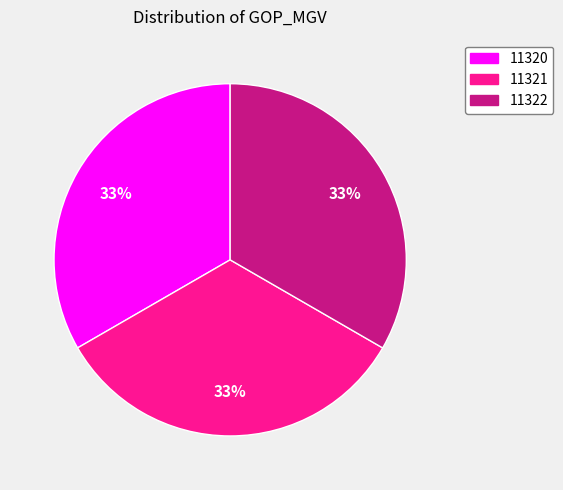

Does 11322 represent more than half of the total?

No